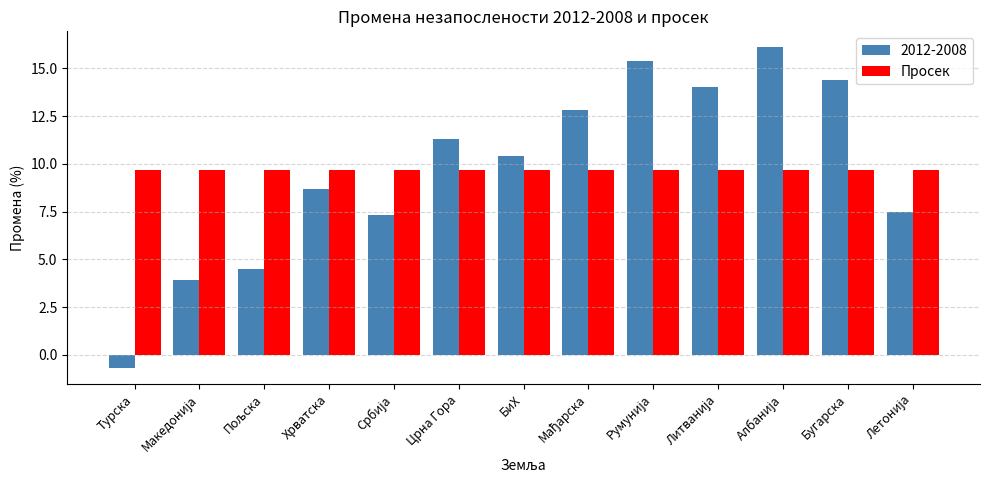

What is the average value of the 2012-2008 series?

9.7